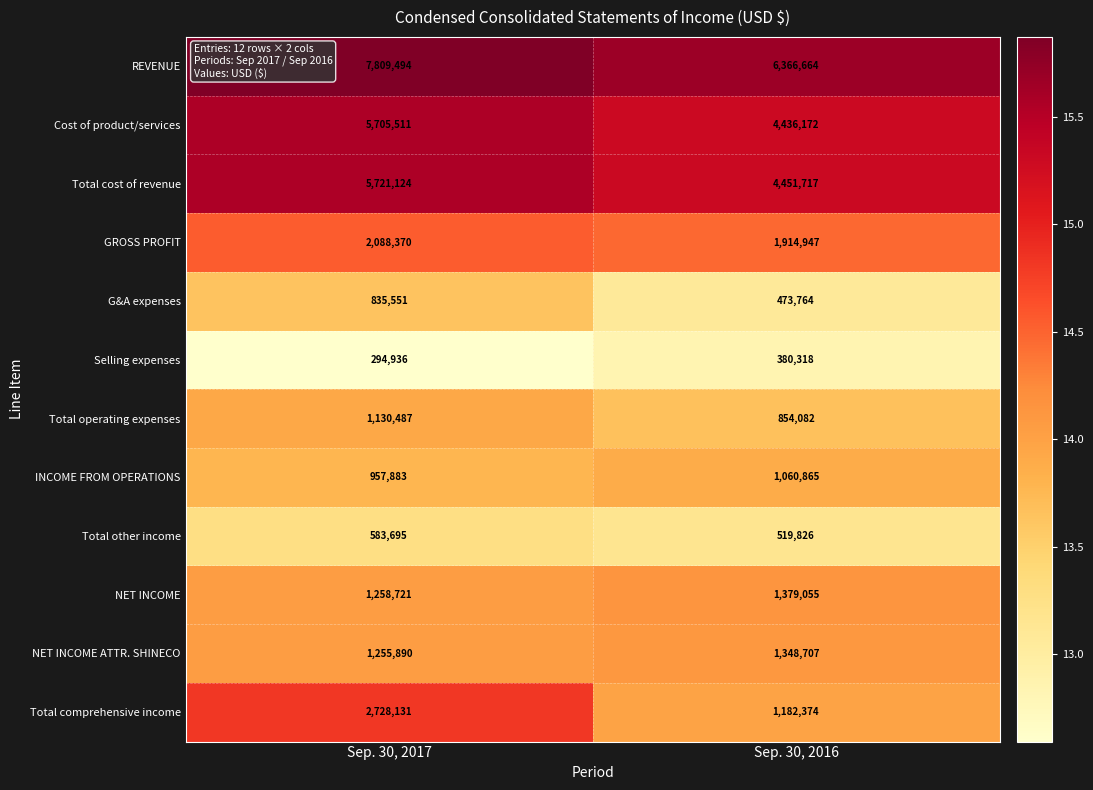

Where is Selling expenses nearest to the value 337627?

Sep. 30, 2017